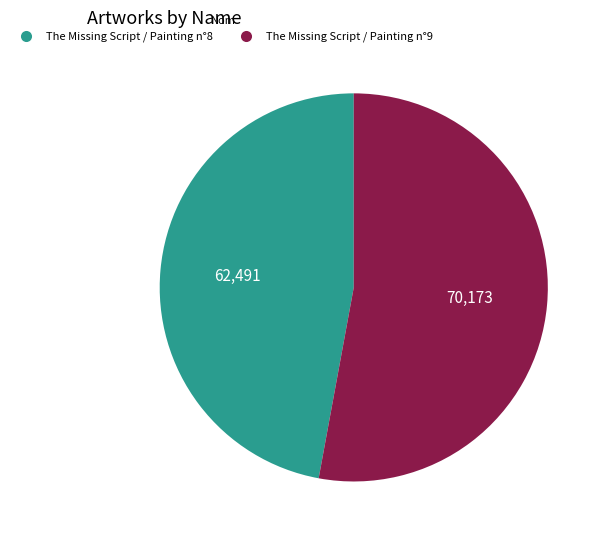

Which slice is the smallest?

The Missing Script / Painting n°8